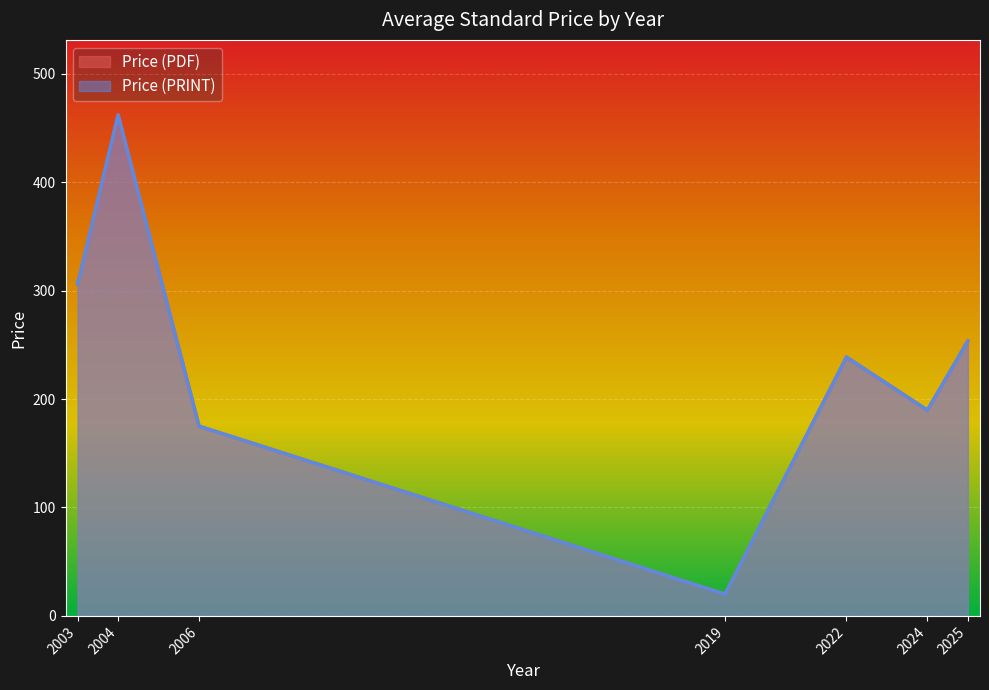

What are all the series names shown in the legend?

Price (PDF), Price (PRINT)